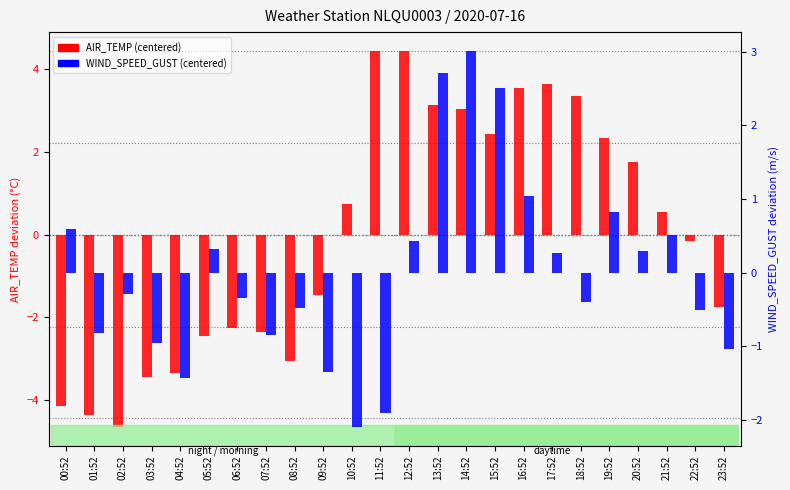

Count the number of data series in this chart.

2